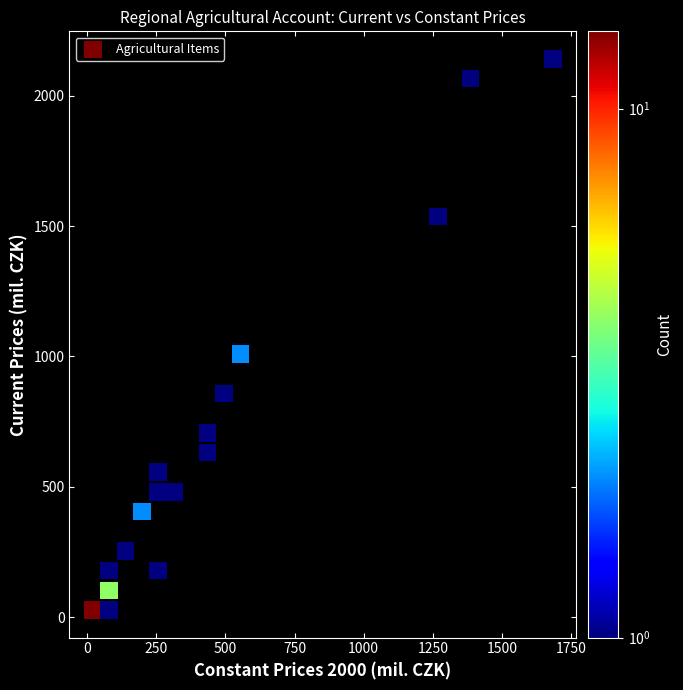

What Y value in the scatter plot is closest to 1084?

1008.8